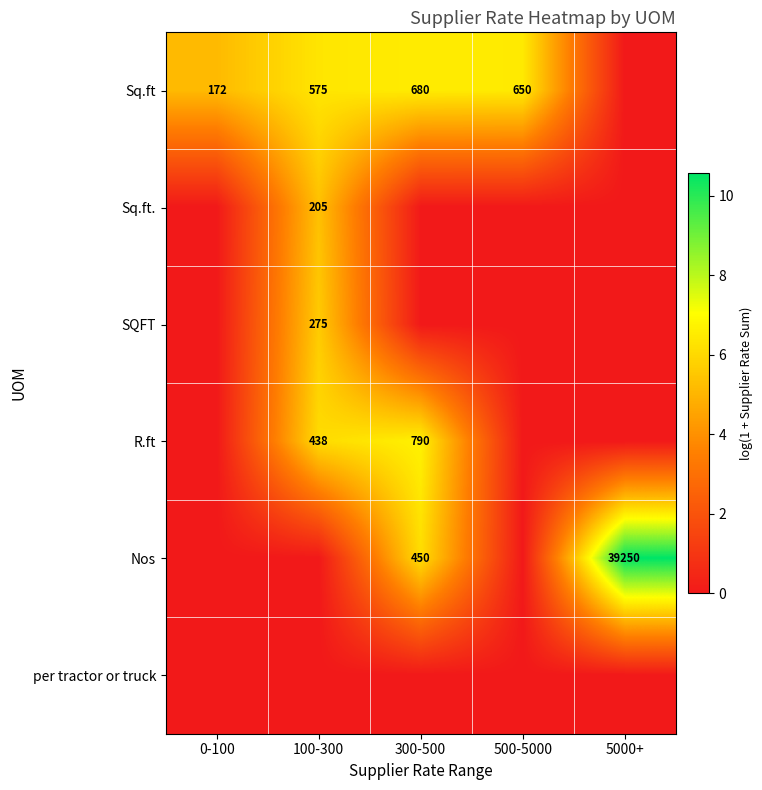

The Sq.ft series shows 575 at 100-300. True or false?

True